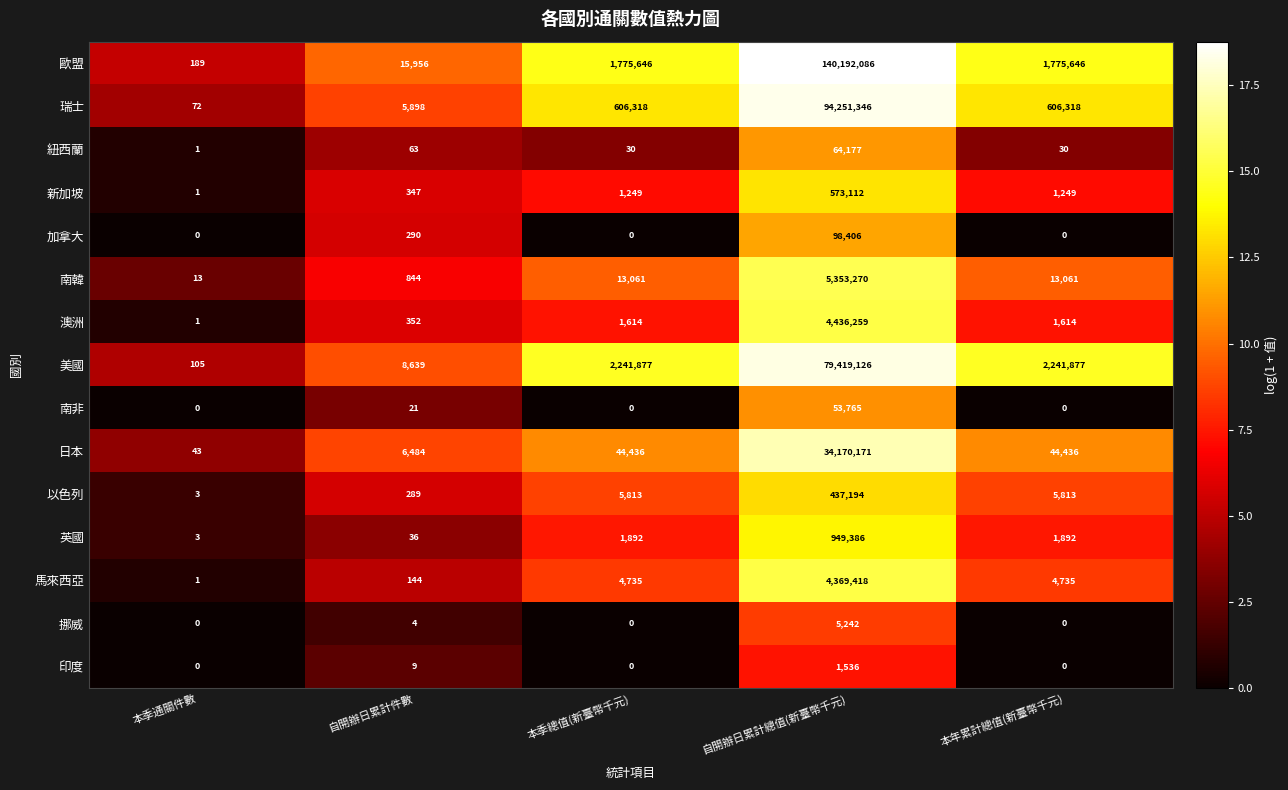

How many distinct data groups are displayed?

15